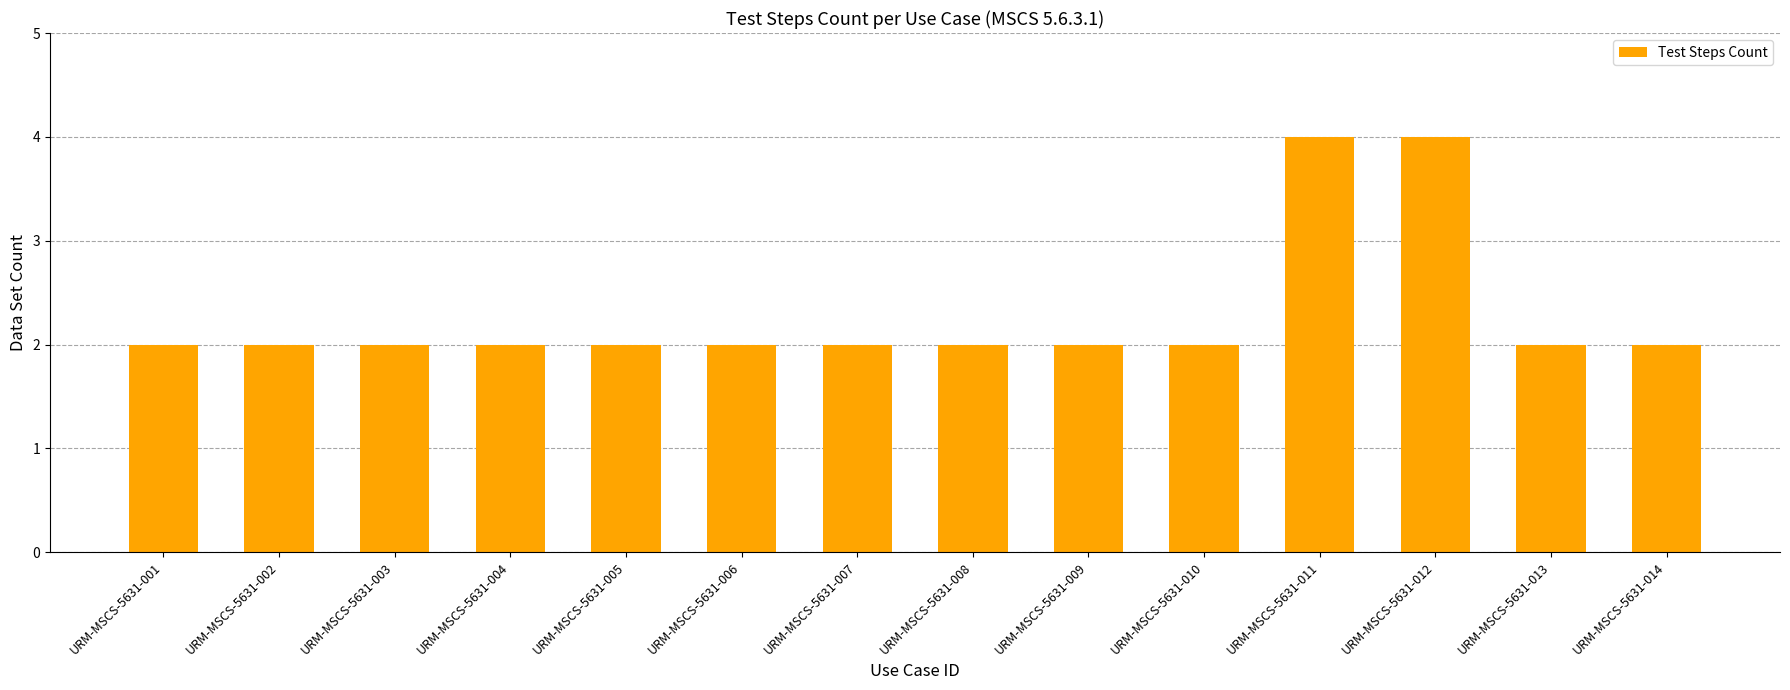

Reading left to right, transcribe all the data shown in this chart.

URM-MSCS-5631-001=2	URM-MSCS-5631-002=2	URM-MSCS-5631-003=2	URM-MSCS-5631-004=2	URM-MSCS-5631-005=2	URM-MSCS-5631-006=2	URM-MSCS-5631-007=2	URM-MSCS-5631-008=2	URM-MSCS-5631-009=2	URM-MSCS-5631-010=2	URM-MSCS-5631-011=4	URM-MSCS-5631-012=4	URM-MSCS-5631-013=2	URM-MSCS-5631-014=2